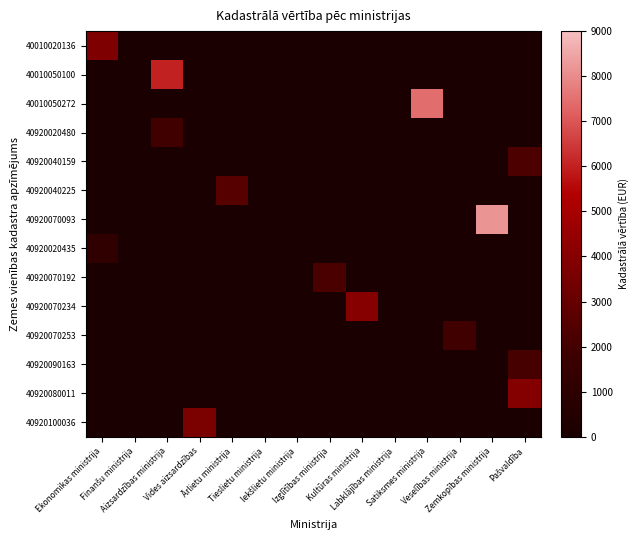

At how many categories does at least one series exceed 4732?

3